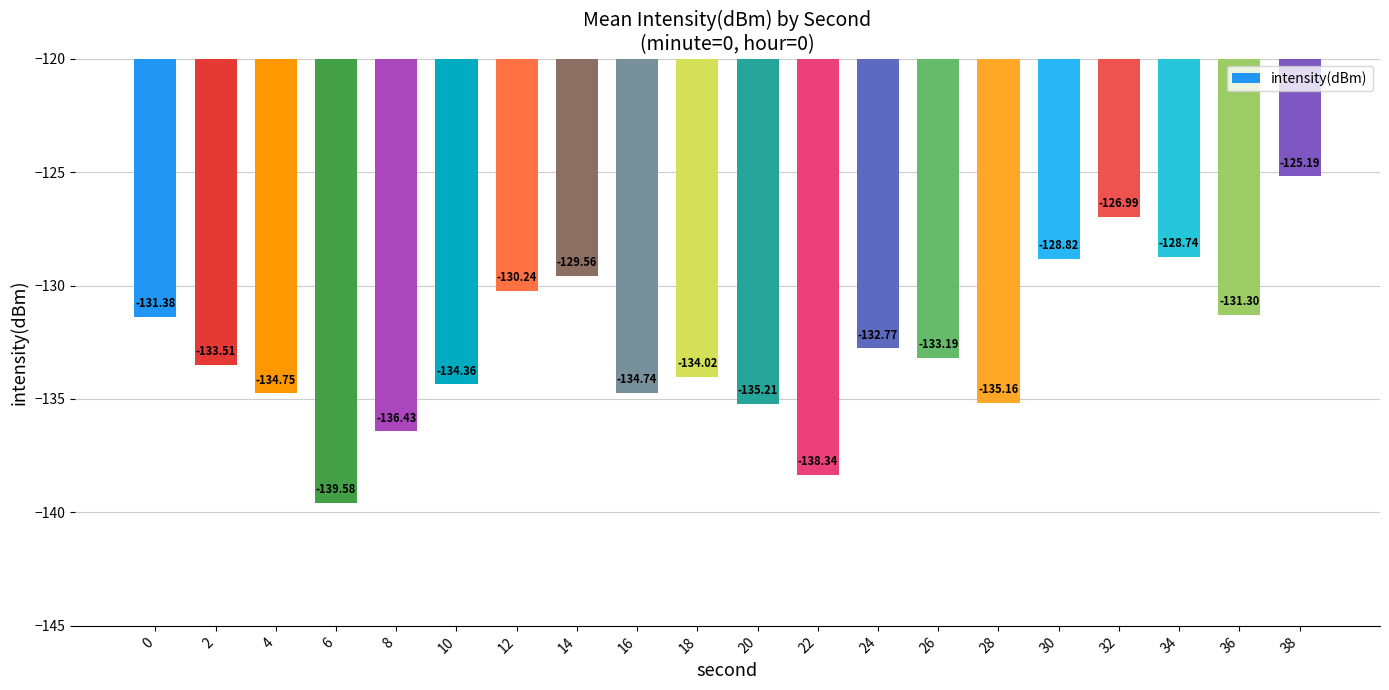

What is the sum of all values?

-2654.3